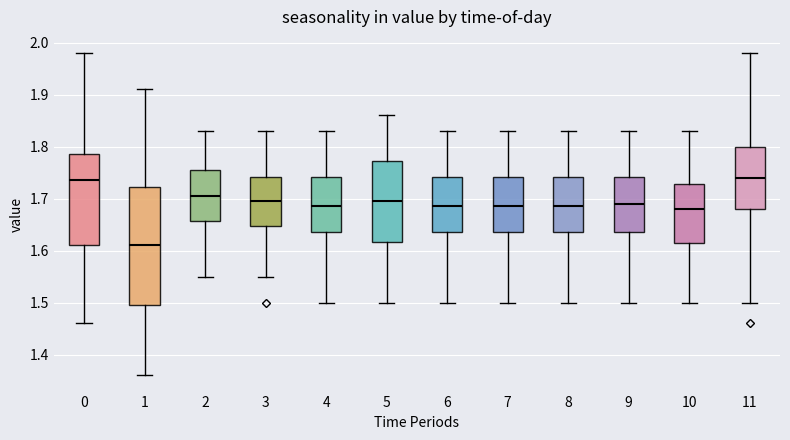

Which box is the tallest, from its lower edge to its upper edge?

1